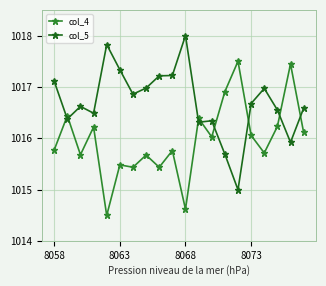

Rank the series by their average value, from lowest to highest.

col_4, col_5